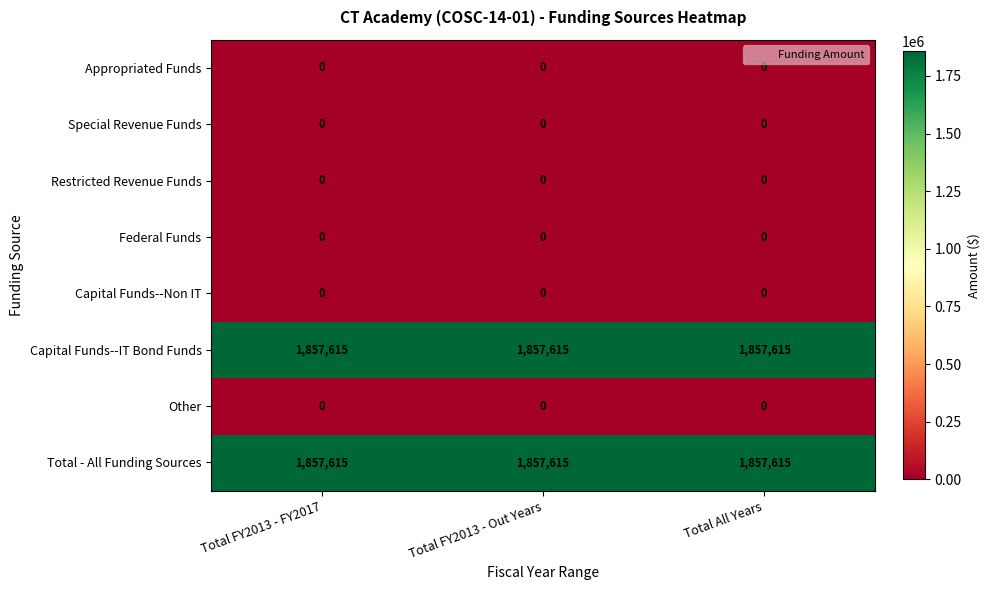

What is the total value across all series at Total FY2013 - Out Years?

3715230